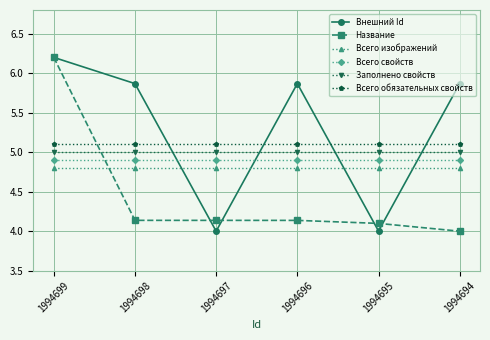

What is the smallest value displayed?

4.0